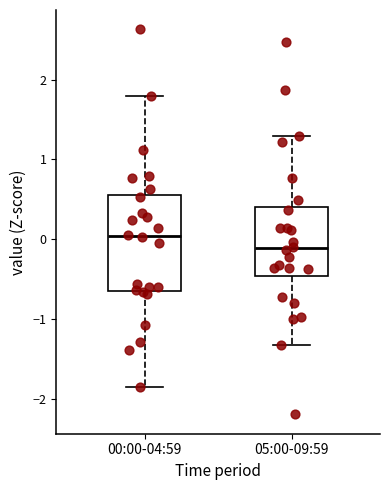

Reading left to right, transcribe this box plot: for each box, give where its median line is, the range the box spans, and where its two whiskers end, as read against the y-axis. The values are not printed on the chart, so give them approximately, as read against the axis.

00:00-04:59: median 0.0, box -0.6 to 0.6, whiskers -1.9 to 1.8
05:00-09:59: median -0.1, box -0.5 to 0.4, whiskers -1.3 to 1.3